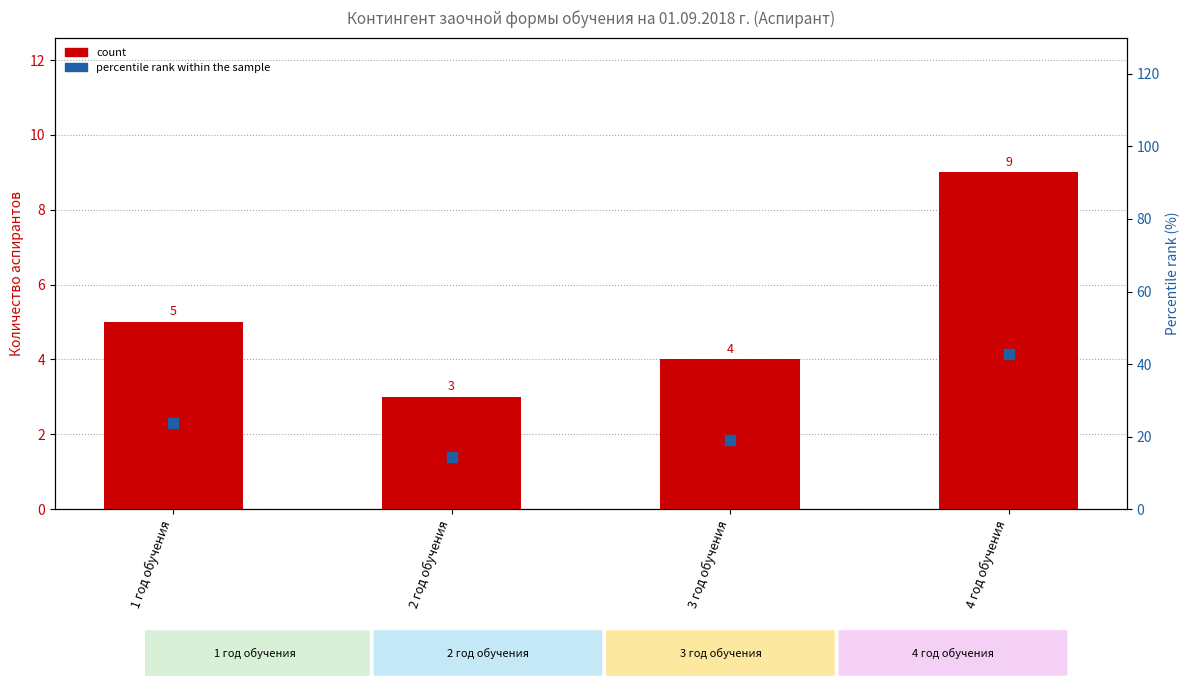

What are all the series names shown in the legend?

count, percentile rank within the sample